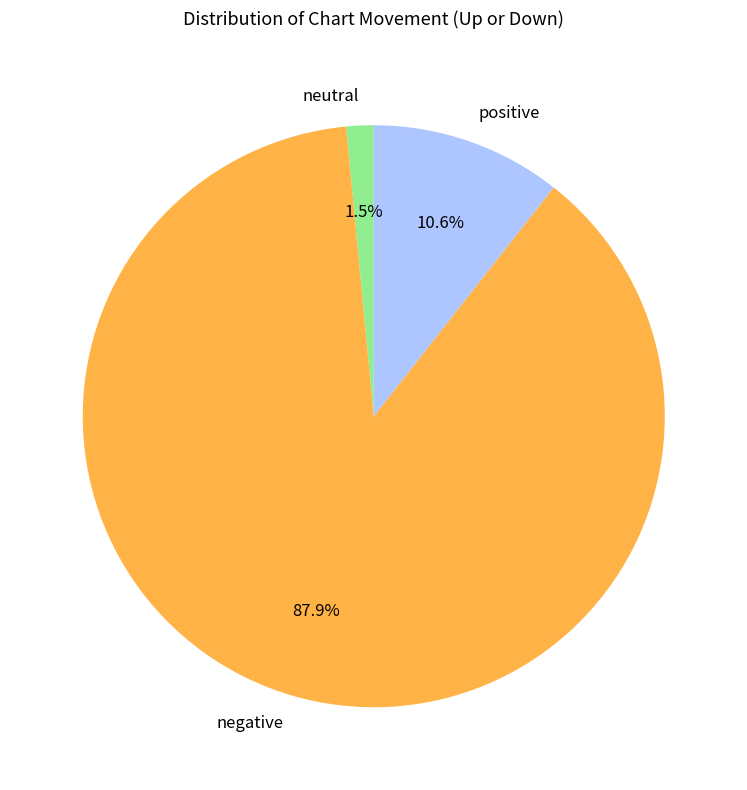

What is the majority slice?

negative